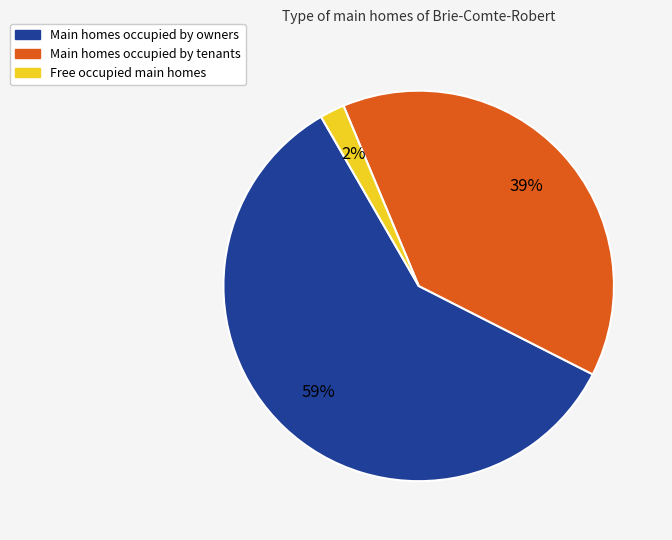

Is there a majority slice in this chart?

Yes